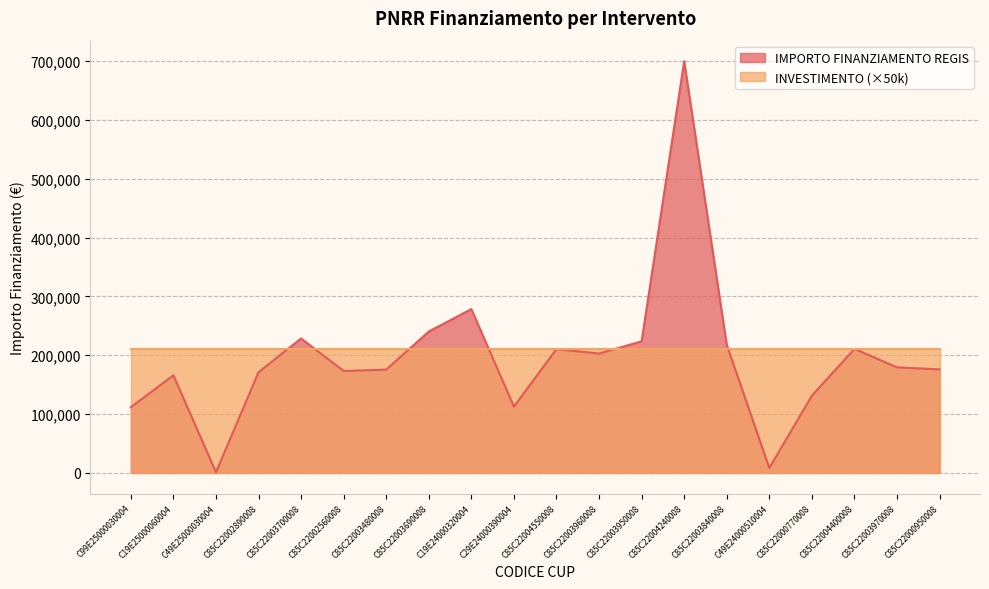

What is the change in value from C85C22002890008 to C19E24000320004?

+107315.5